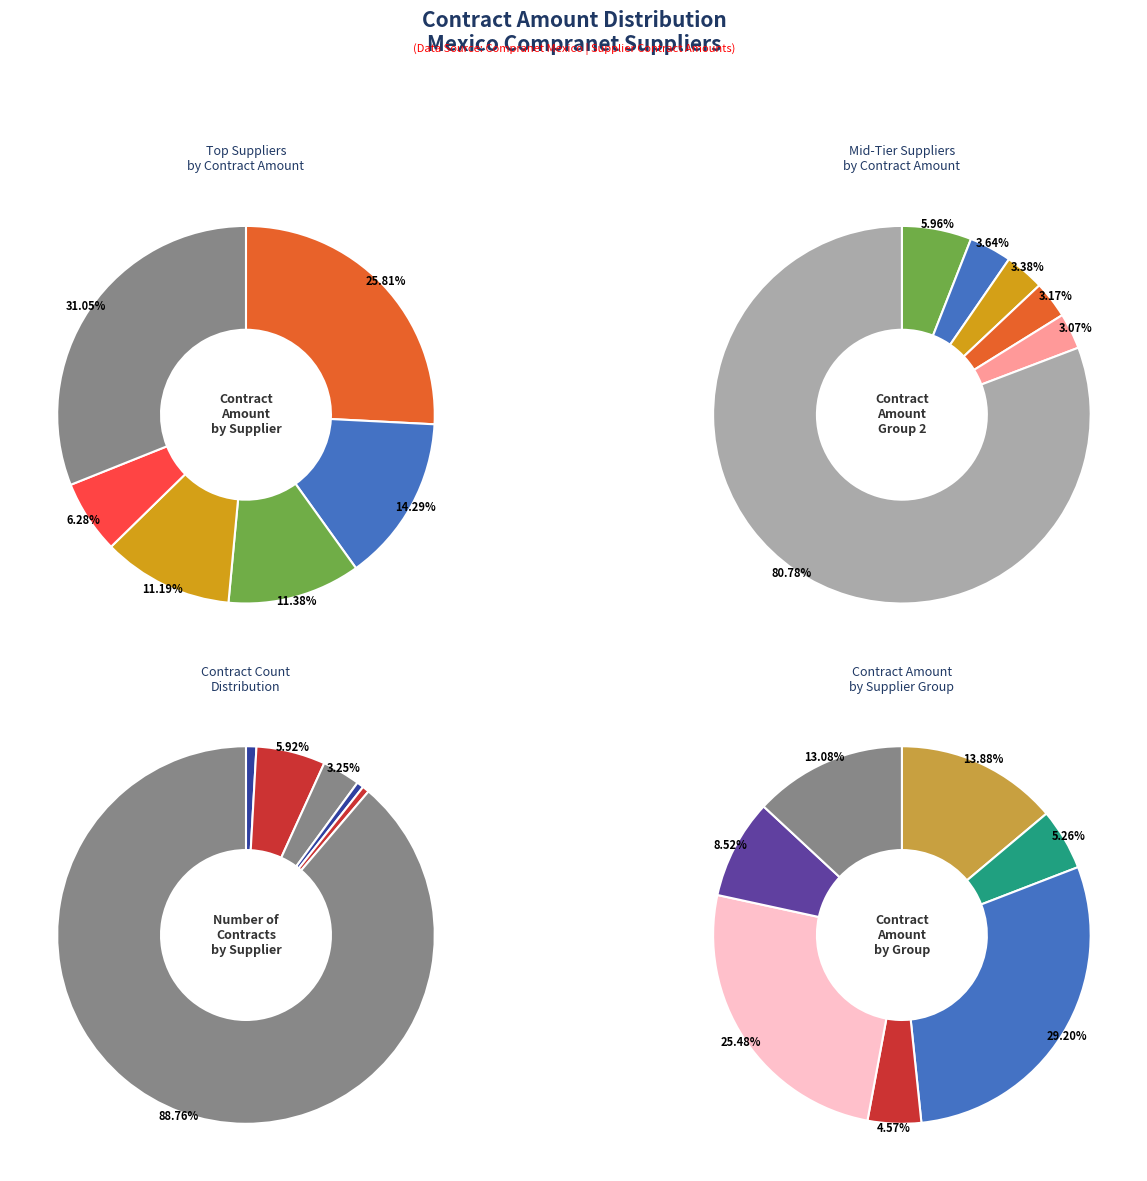

What portion of the pie excludes RENE GONZALEZ HERRERA?

99.3%